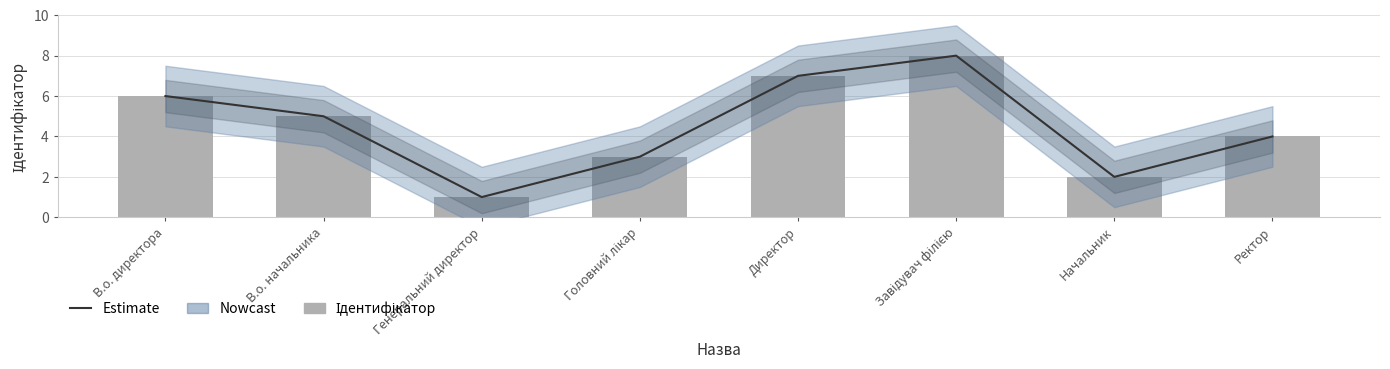

Reading left to right, what are all the values shown in this chart?

В.о. директора=6	В.о. начальника=5	Генеральний директор=1	Головний лікар=3	Директор=7	Завідувач філією=8	Начальник=2	Ректор=4